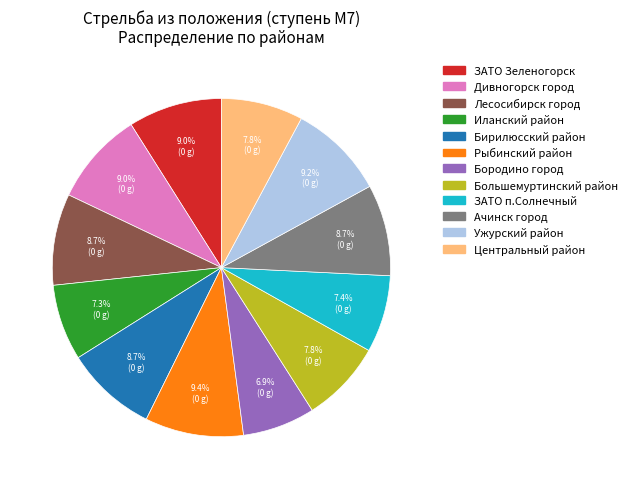

To the nearest percent, what percentage of the pie is Центральный район?

8%